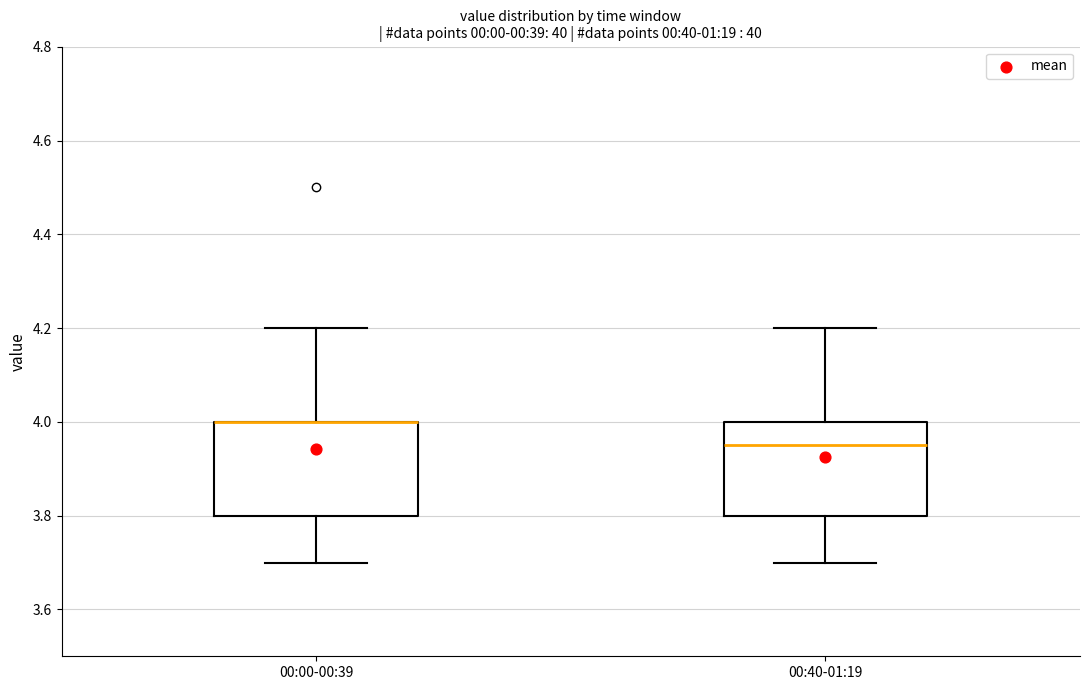

Reading left to right, read every box against the y-axis: the position of its median line, the range the box covers, and the ends of its whiskers. The values are not printed on the chart, so give them approximately, as read against the axis.

00:00-00:39: median 4.00 (drawn on the box's upper edge), box 3.80 to 4.00, whiskers 3.70 to 4.20
00:40-01:19: median 3.96, box 3.80 to 4.00, whiskers 3.70 to 4.20